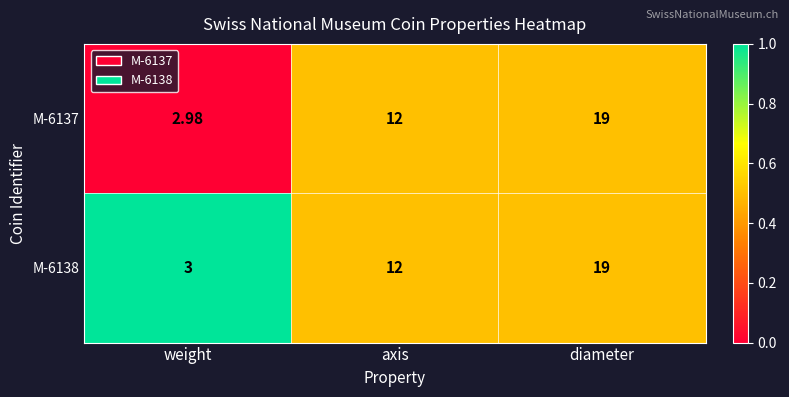

Rank the categories by M-6138 value from lowest to highest.

weight, axis, diameter